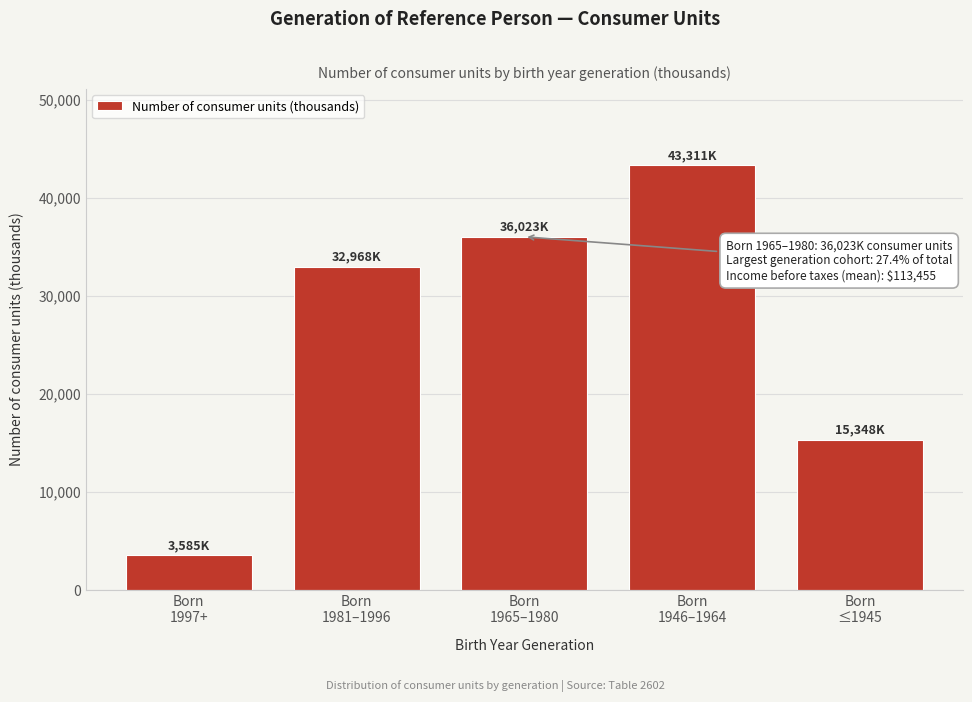

Reading left to right, extract all data points from this chart.

3585	32968	36023	43311	15348